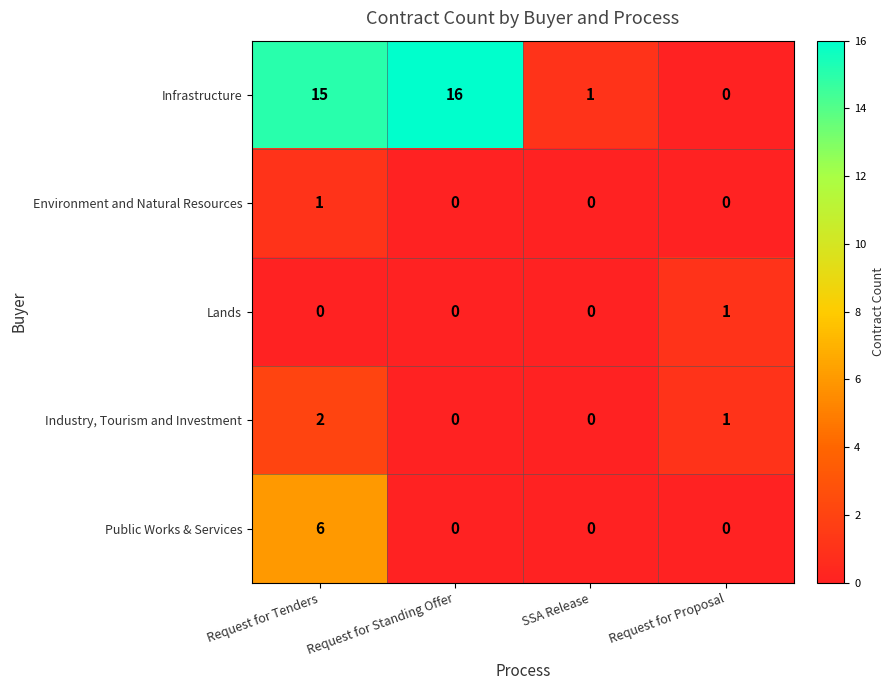

Which label corresponds to the largest value in the chart?

Request for Standing Offer